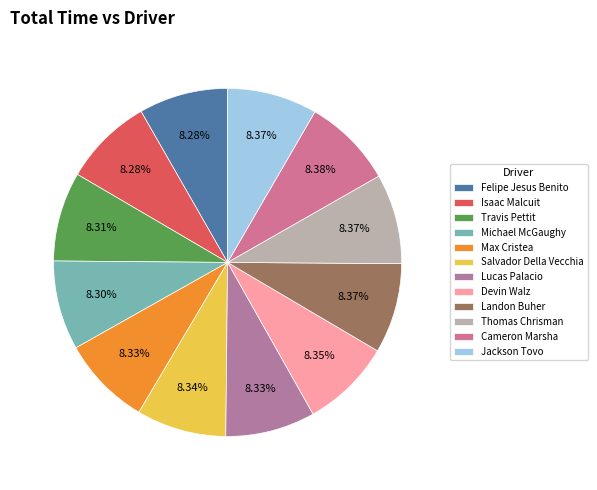

To the nearest percent, what is the average slice percentage?

8%